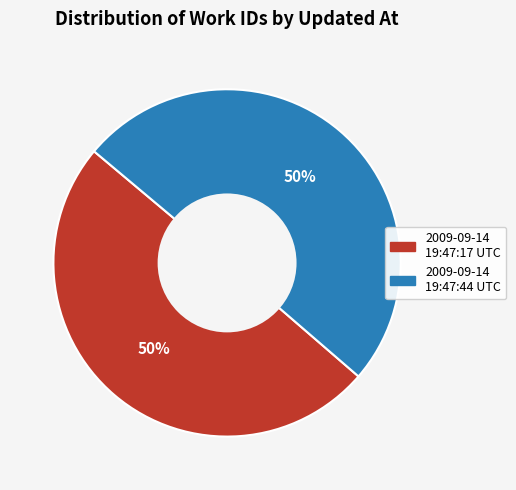

To the nearest percent, what percentage of the pie is 2009-09-14 19:47:17 UTC?

50%